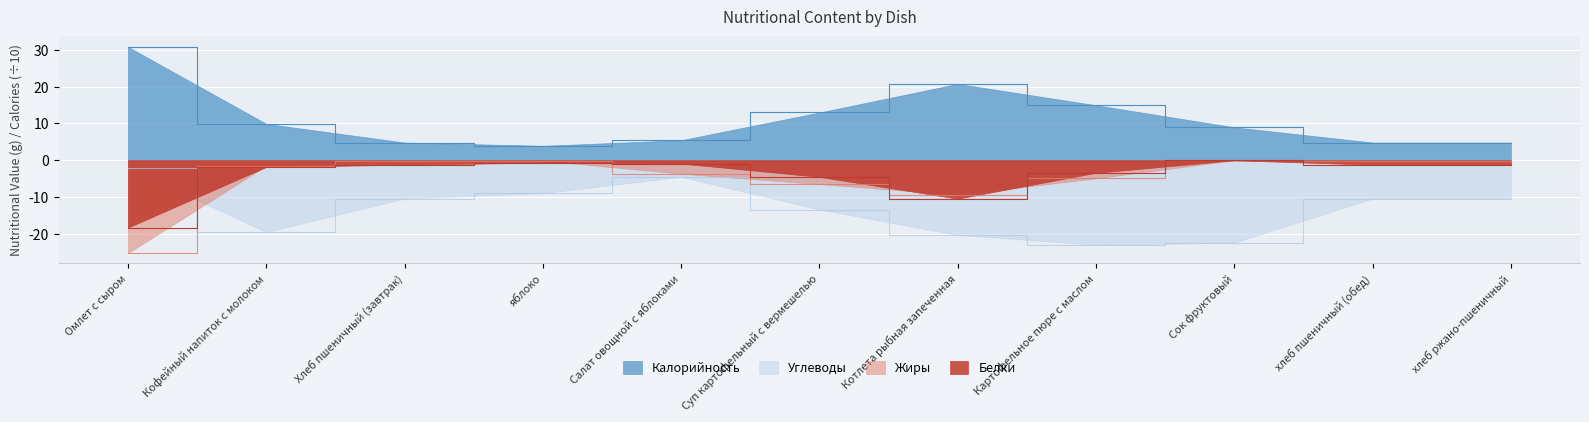

True or false: Калорийность and Жиры cross at least once.

False